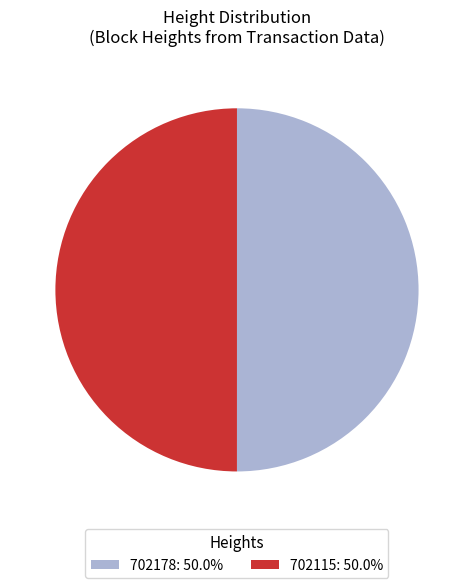

The 702115 slice represents 39% of the pie. True or false?

False